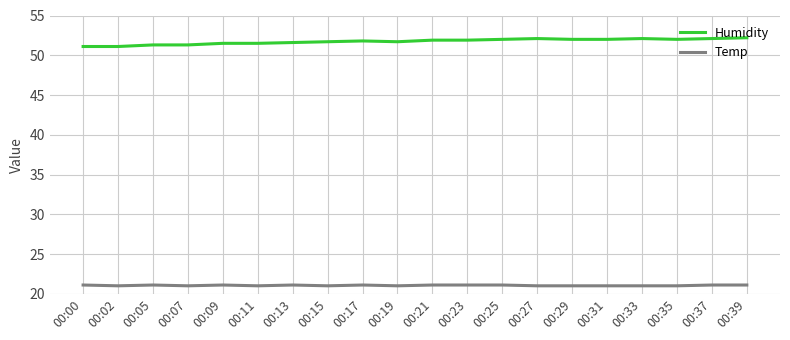

True or false: Humidity has a value of 69.1 at 00:29.

False